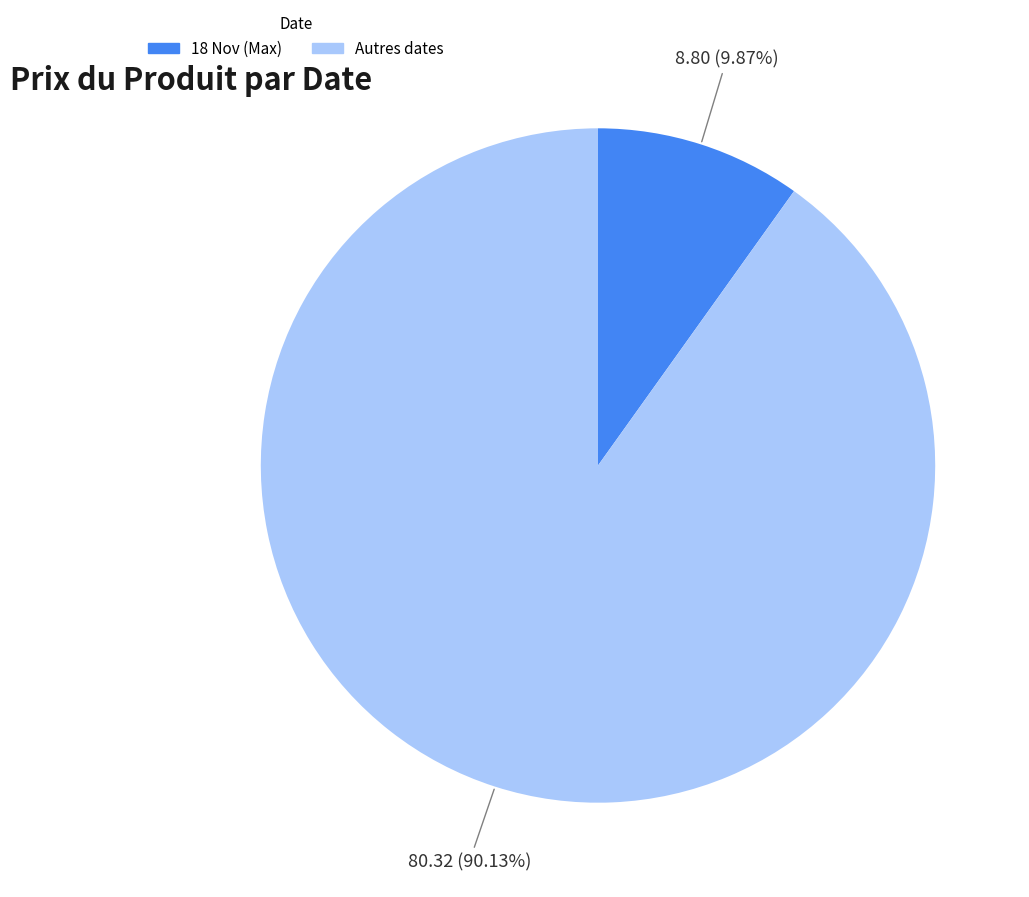

Is there any slice that represents more than half of the pie?

Yes